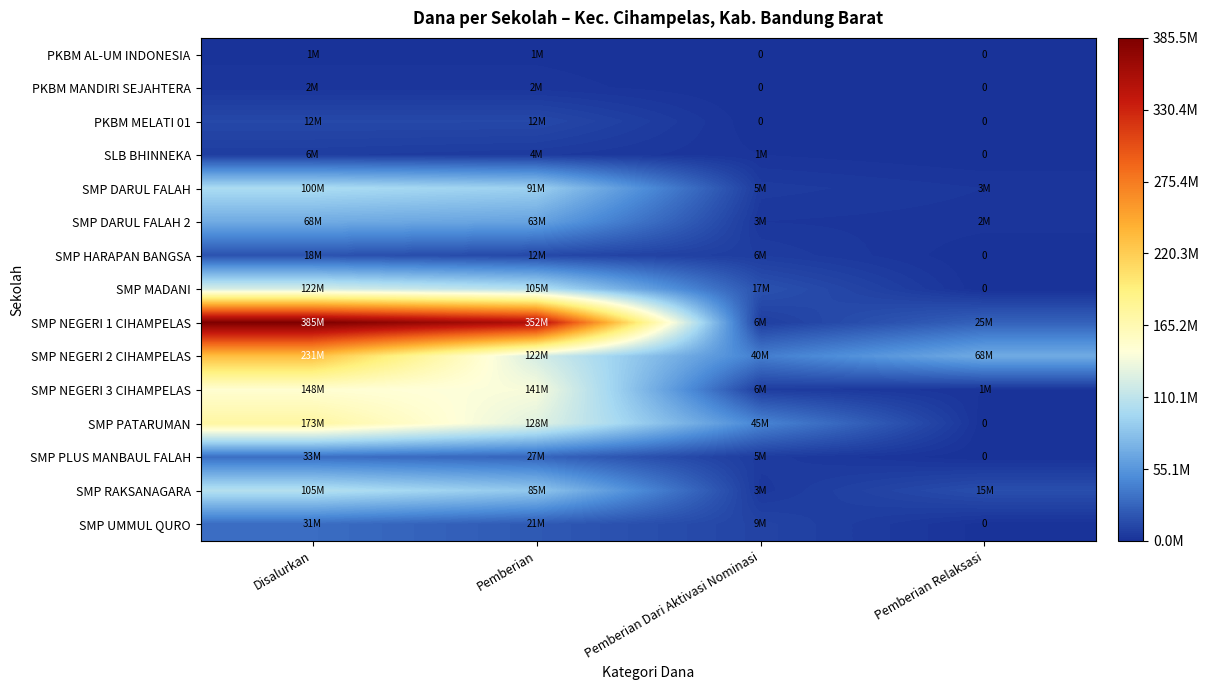

Is the value of SMP HARAPAN BANGSA at Pemberian Relaksasi greater than the value of SMP PLUS MANBAUL FALAH at Pemberian?

No